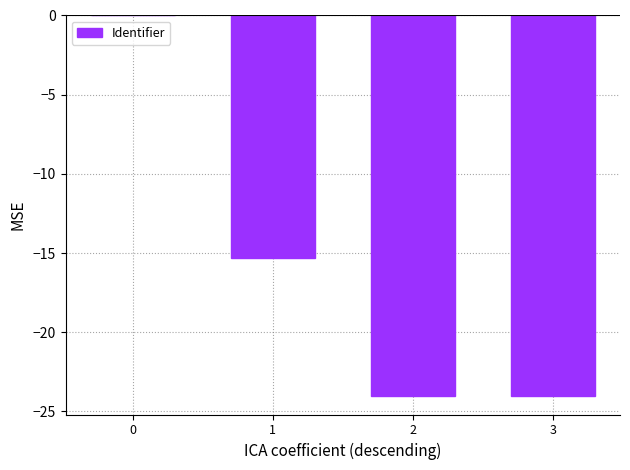

Are the bars horizontal?

No